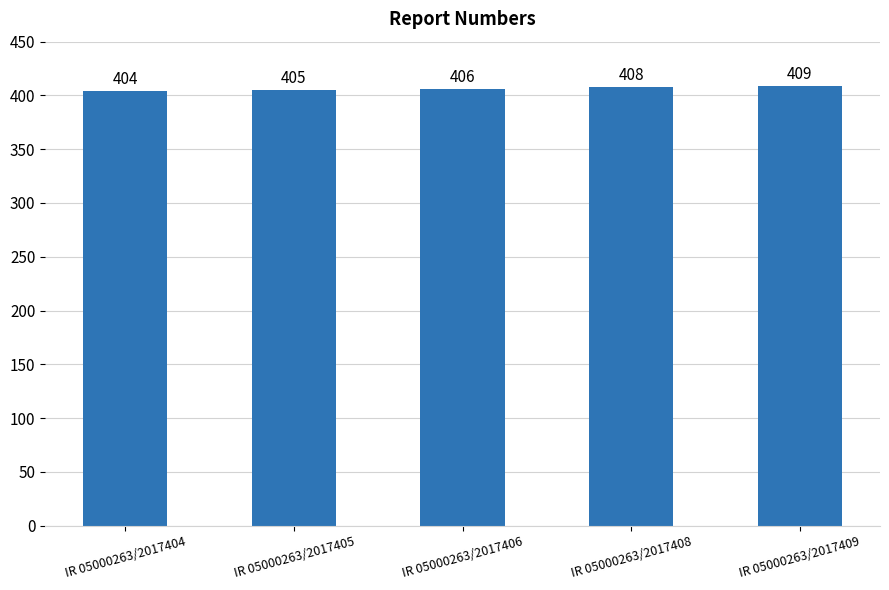

What is the ratio of the value at IR 05000263/2017404 to the value at IR 05000263/2017405?

1.0